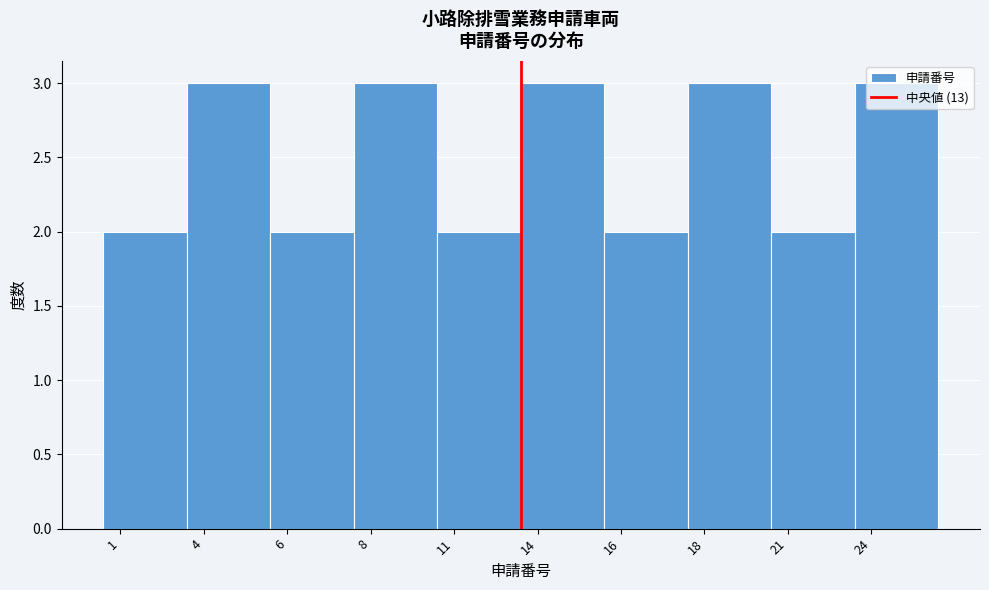

What is the greatest value displayed?

3